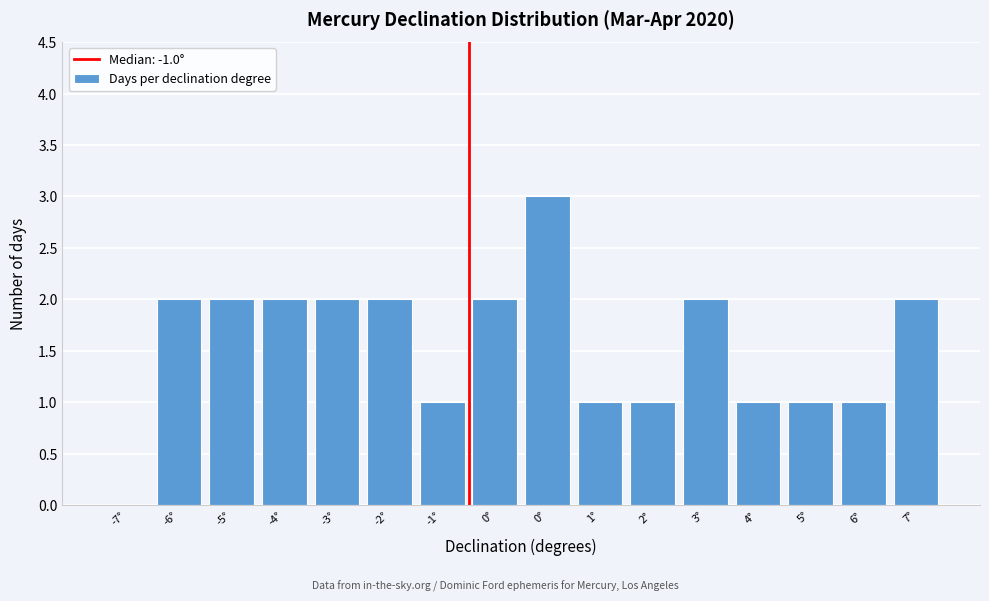

How many categories are shown in the chart?

16